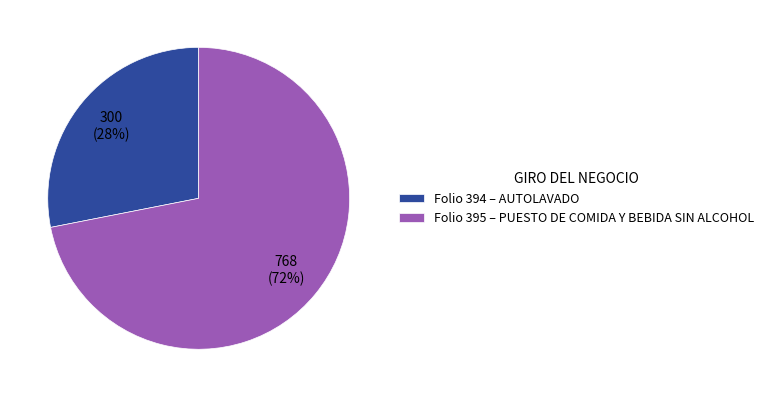

Count the number of slices in the pie.

2